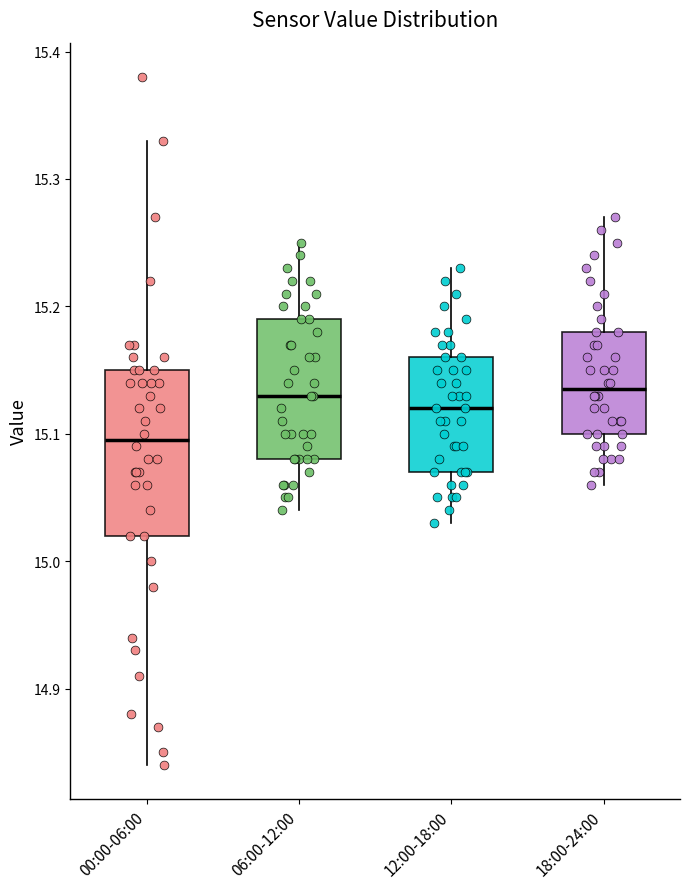

Where is the upper edge of the box for 12:00-18:00 on the y-axis? The values are not printed on the chart, so give them approximately, as read against the axis.

15.16